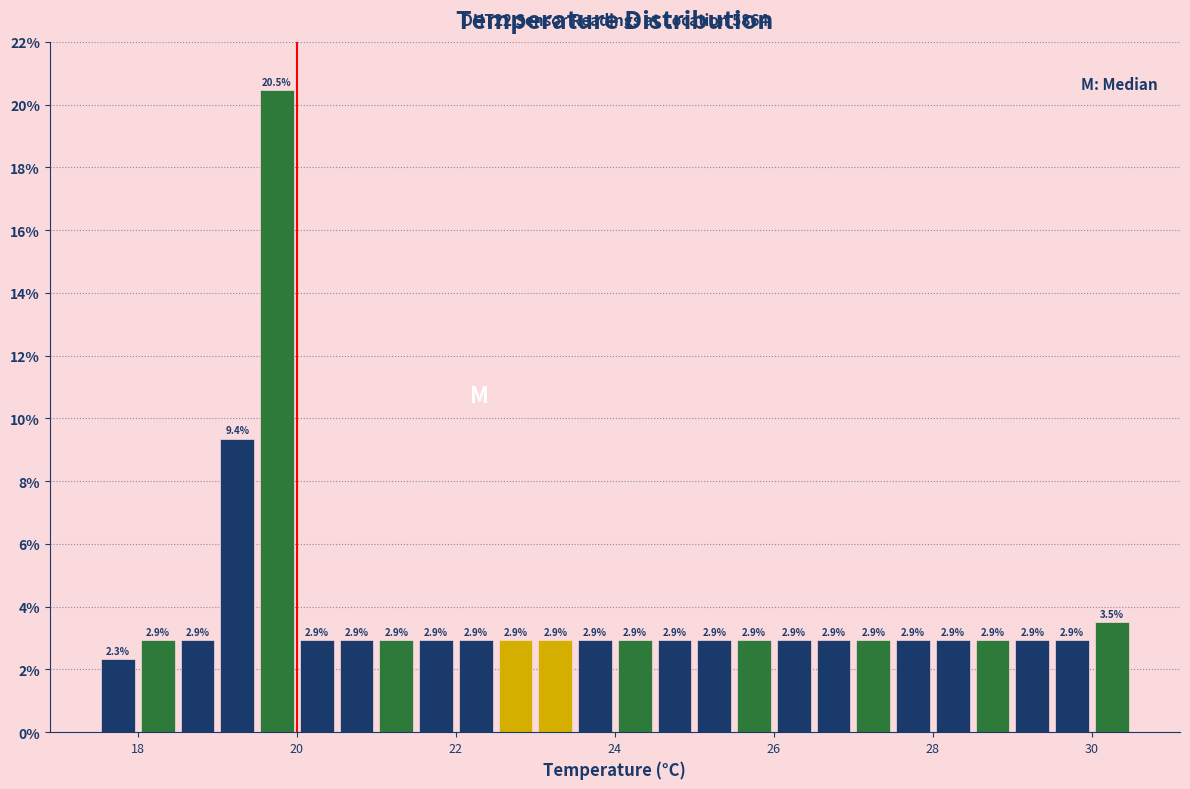

Read against the x-axis, roughly where is the centre of the tallest bar?

19.8